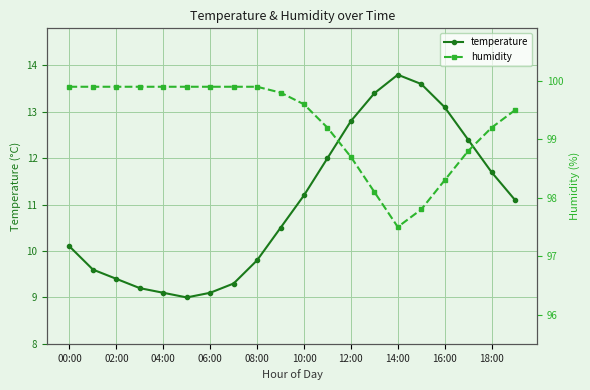

What are all the series names shown in the legend?

temperature, humidity